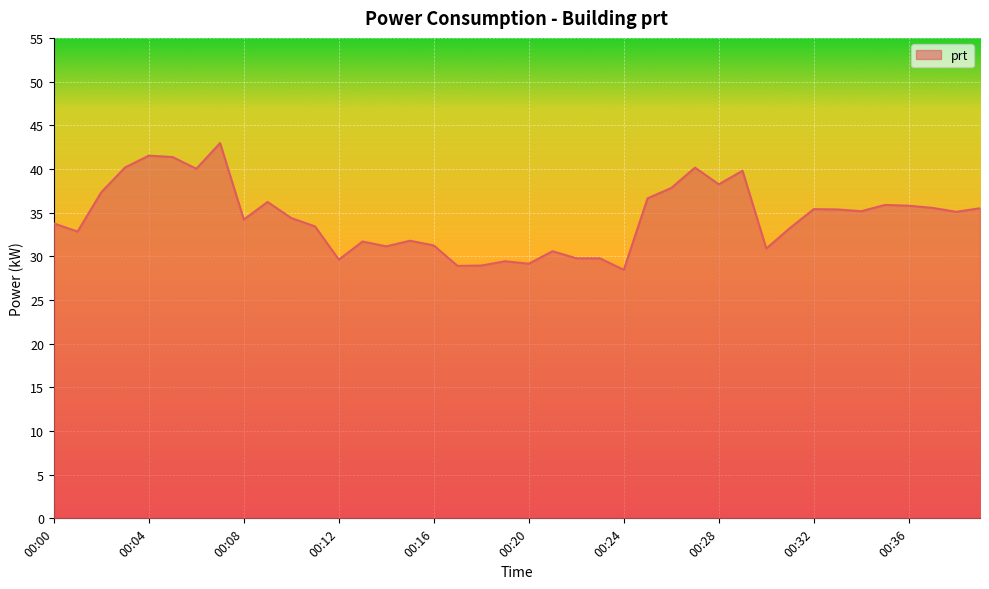

What is the difference between the maximum and minimum values?

14.5